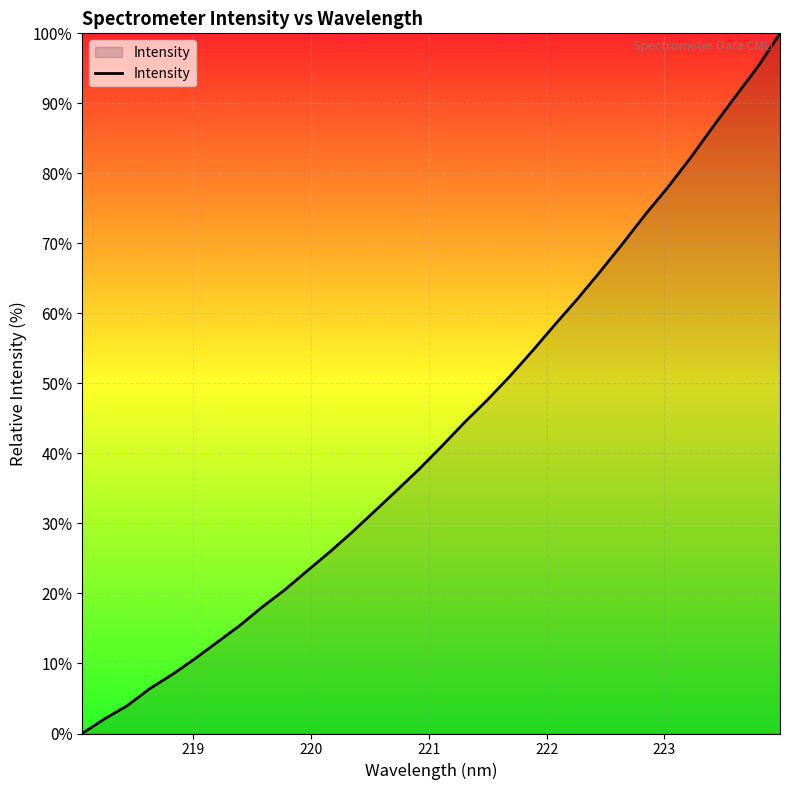

True or false: the data has more than 0 interior local peaks.

False